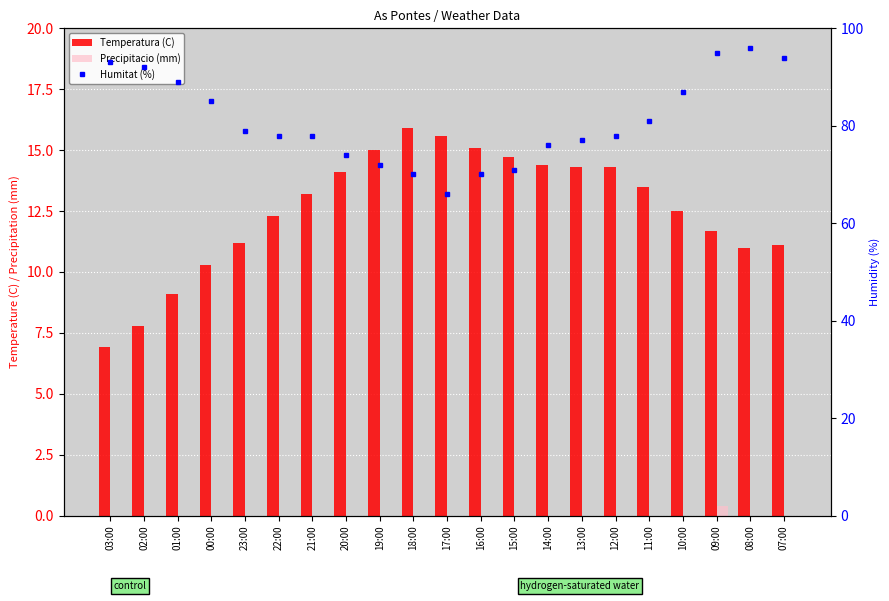

What is the label of the 14th bar from the right?

20:00